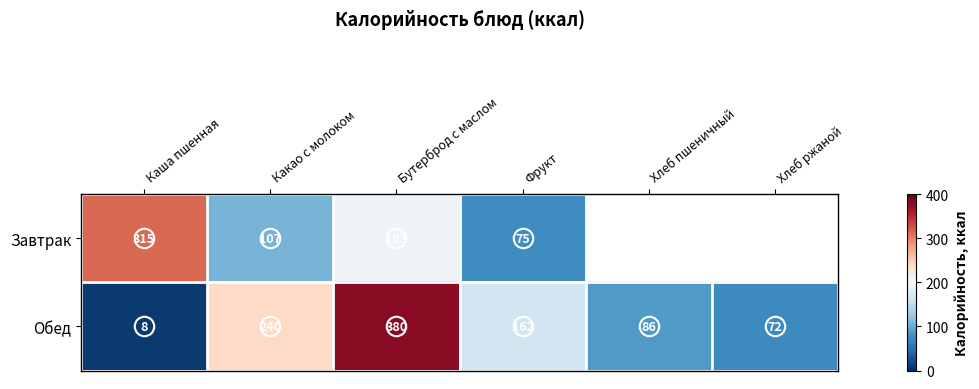

At which label does Обед reach its peak?

Бутерброд с маслом